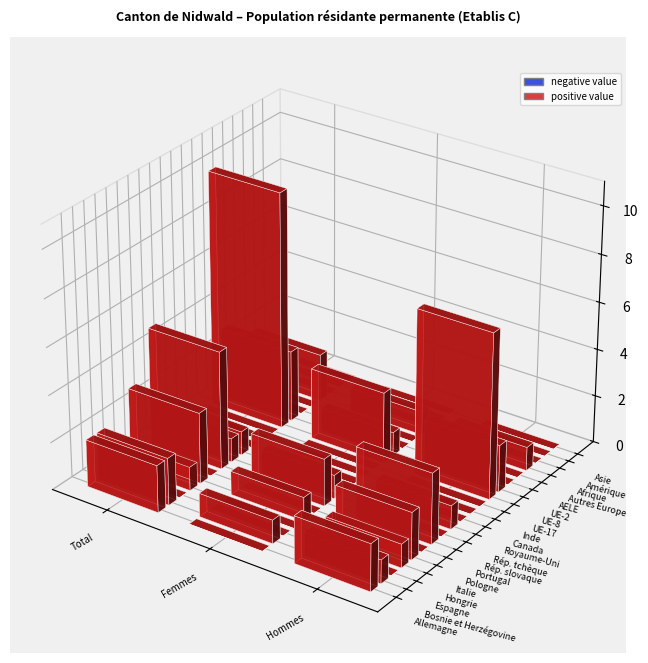

Which series has the largest total across all categories?

UE-17